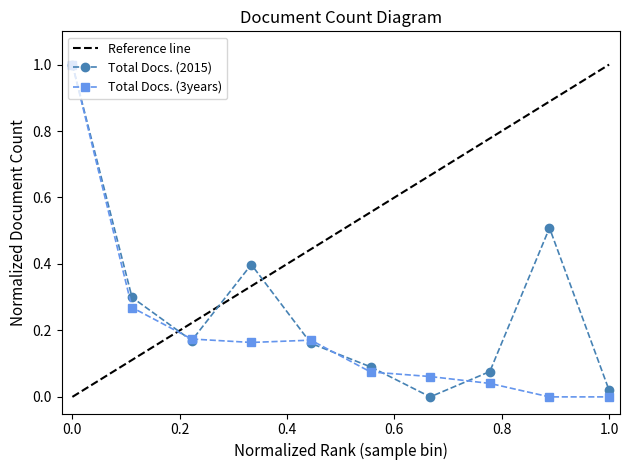

How many intersections are there between Total Docs. (2015) and Total Docs. (3years)?

6